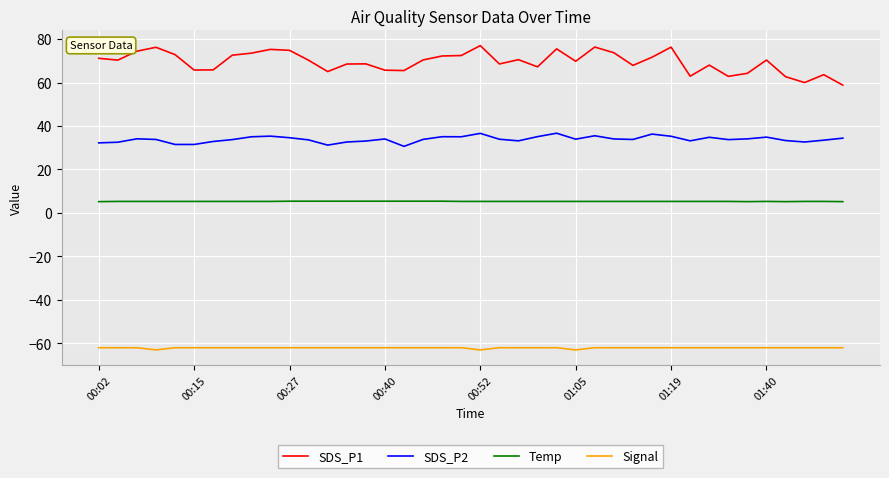

Rank the series by their maximum value, from highest to lowest.

SDS_P1, SDS_P2, Temp, Signal